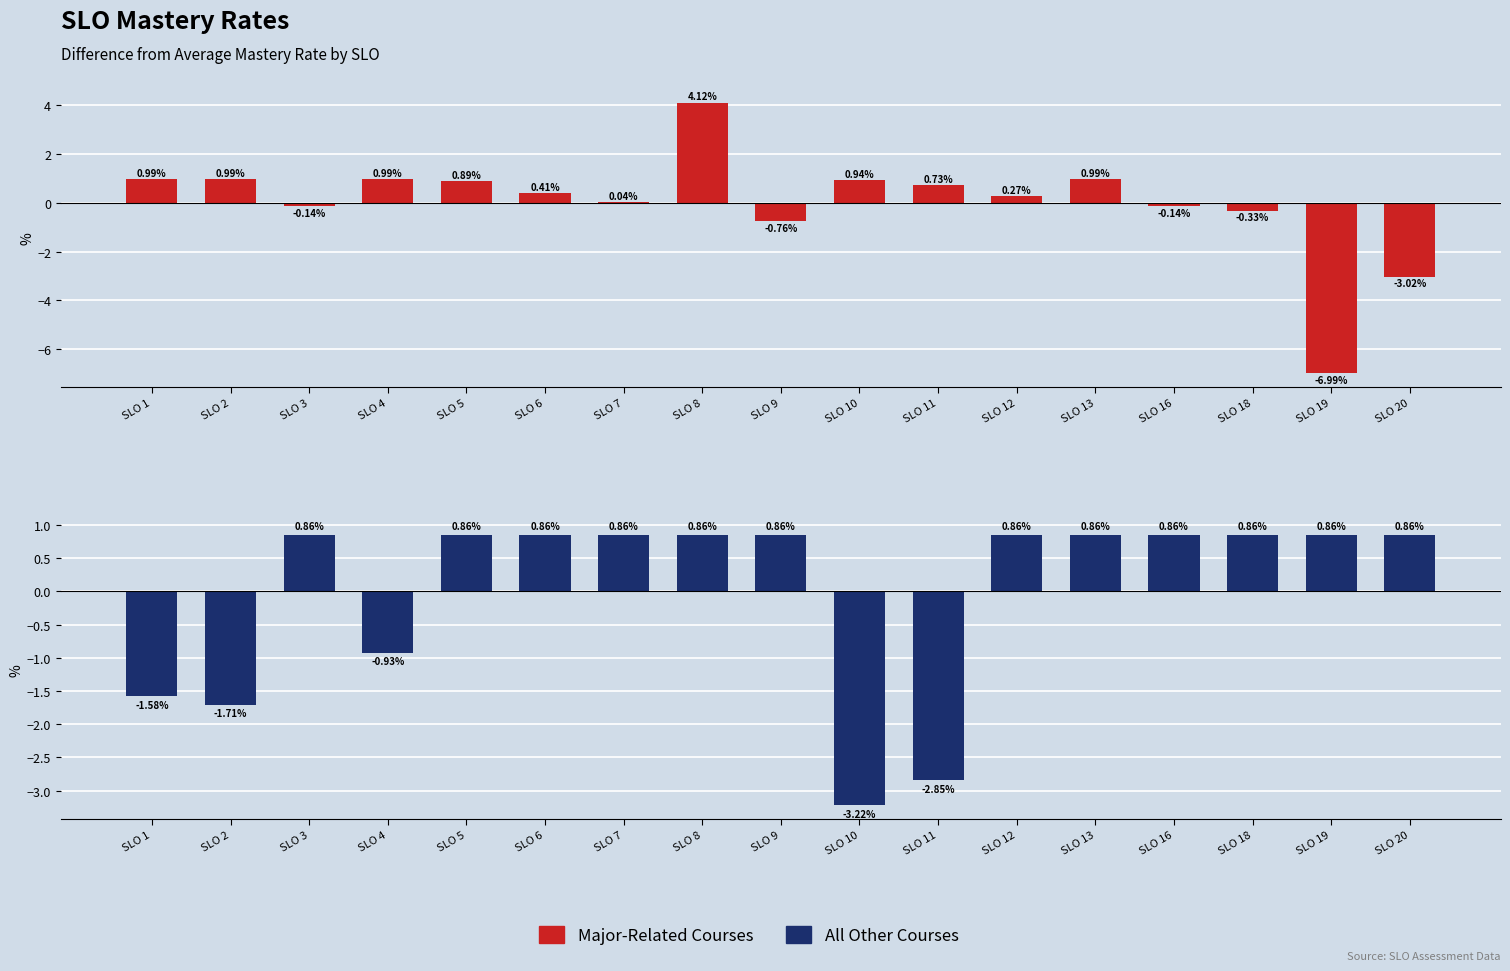

Which series has the widest spread of values?

Major-Related Courses